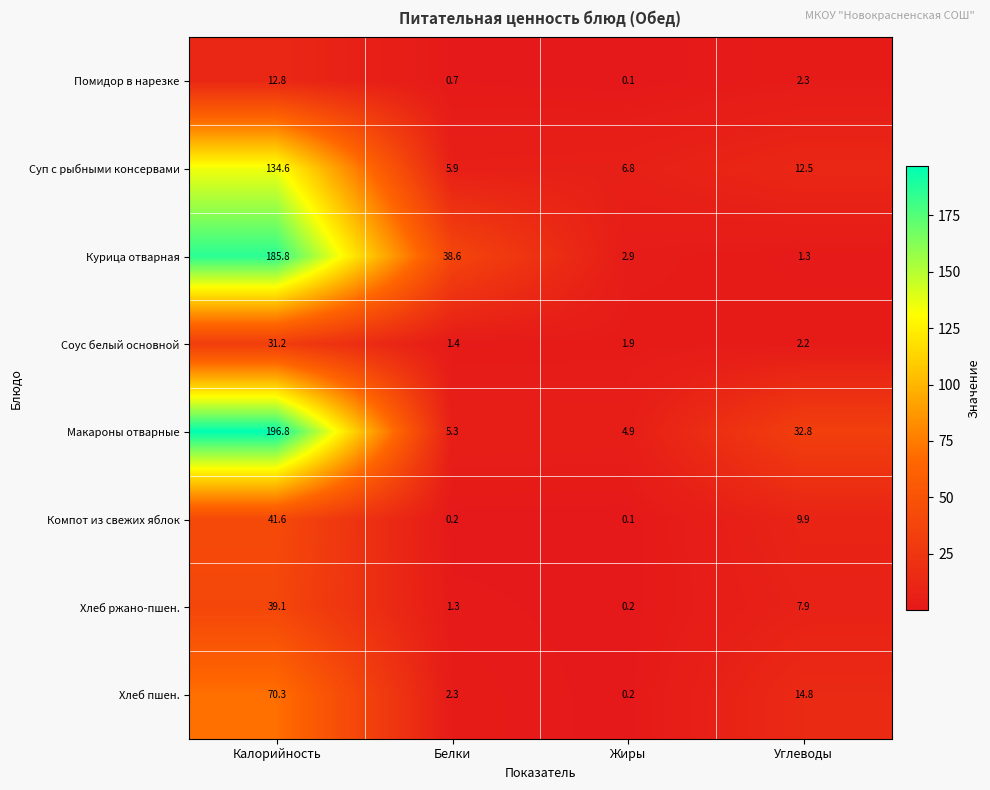

The Хлеб ржано-пшен. series shows 3.4 at Углеводы. True or false?

False